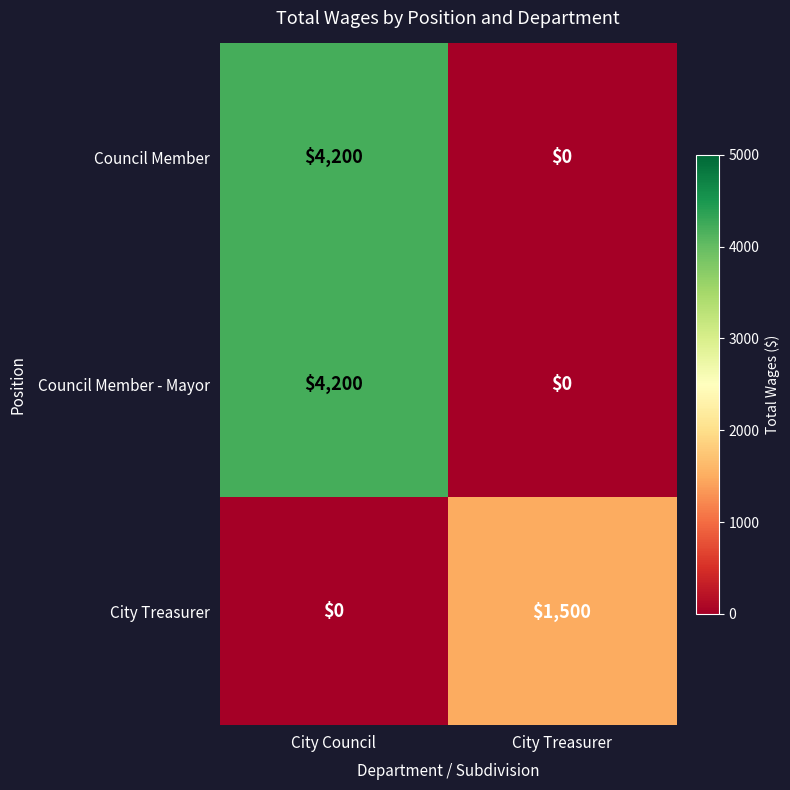

Reading left to right, extract all data points from this chart.

Council Member: 4200	0
Council Member - Mayor: 4200	0
City Treasurer: 0	1500